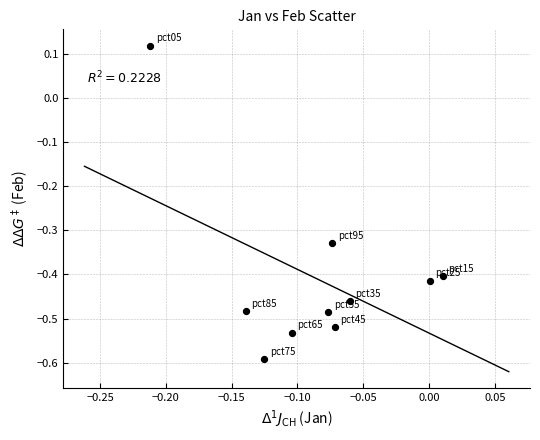

What is the range of Y values (max minus min)?

0.7